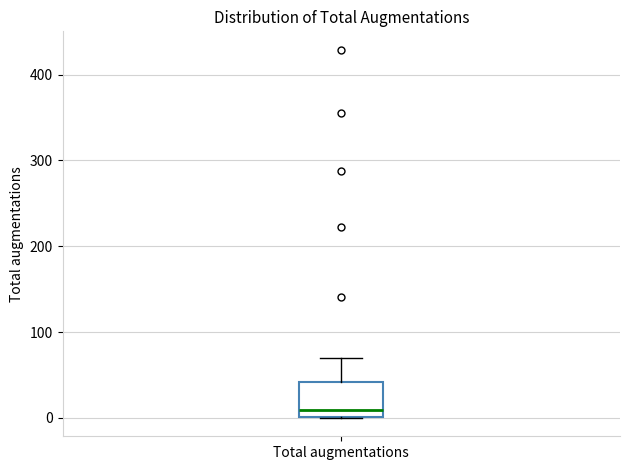

Read this box plot against the y-axis: the position of the median line, the range covered by the box, and the ends of both whiskers. The values are not printed on the chart, so give them approximately, as read against the axis.

median 10, box 0 to 40, whiskers 0 to 70